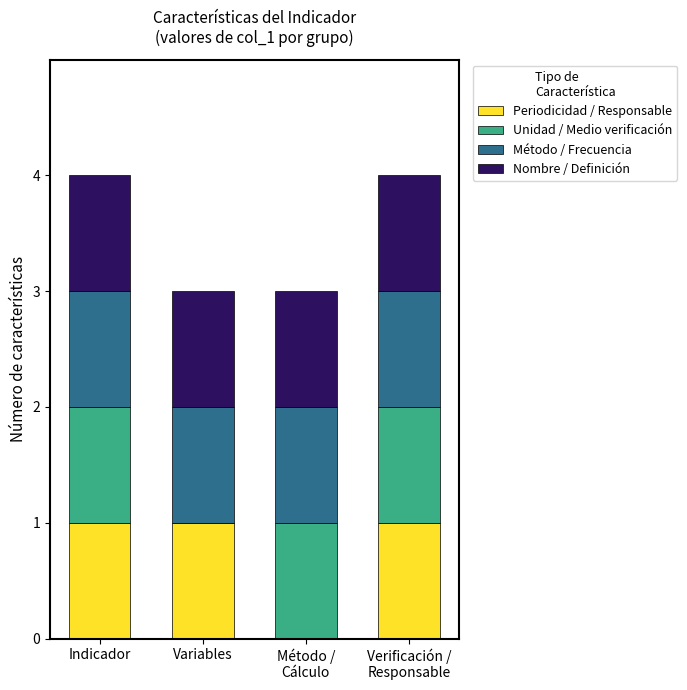

How many values in Periodicidad / Responsable are above zero?

3